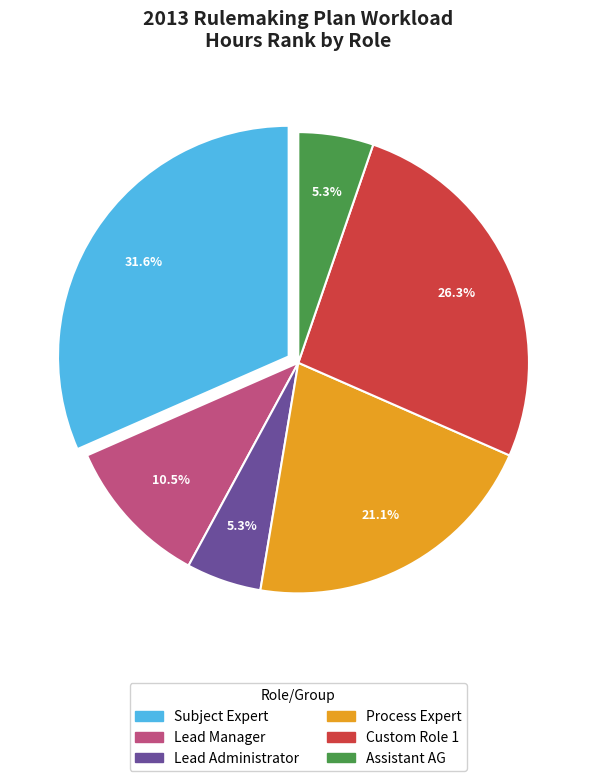

Count the number of slices in the pie.

6